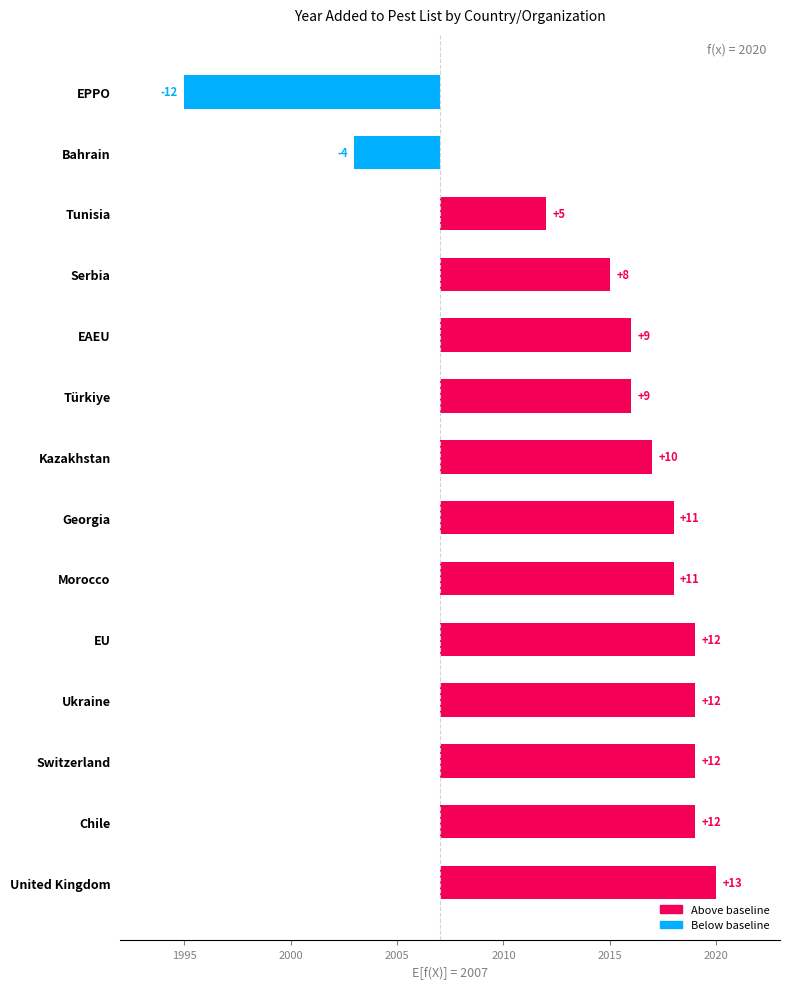

What is the sum of all values?

108